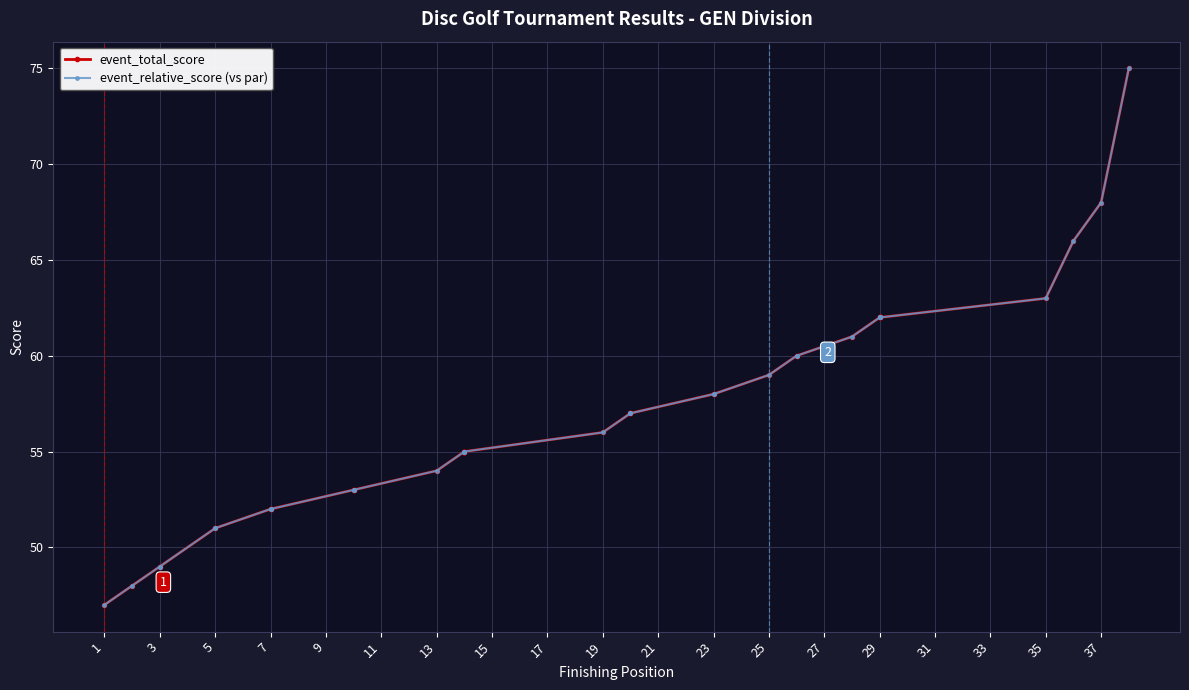

The value of event_relative_score (vs par) at 5 is 79. True or false?

False